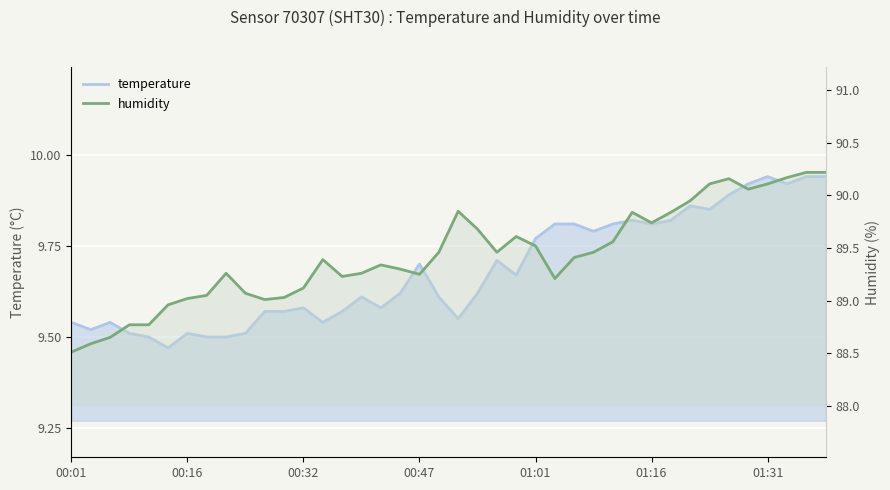

Is the value of temperature at 00:16 greater than the value of humidity at 11?

No